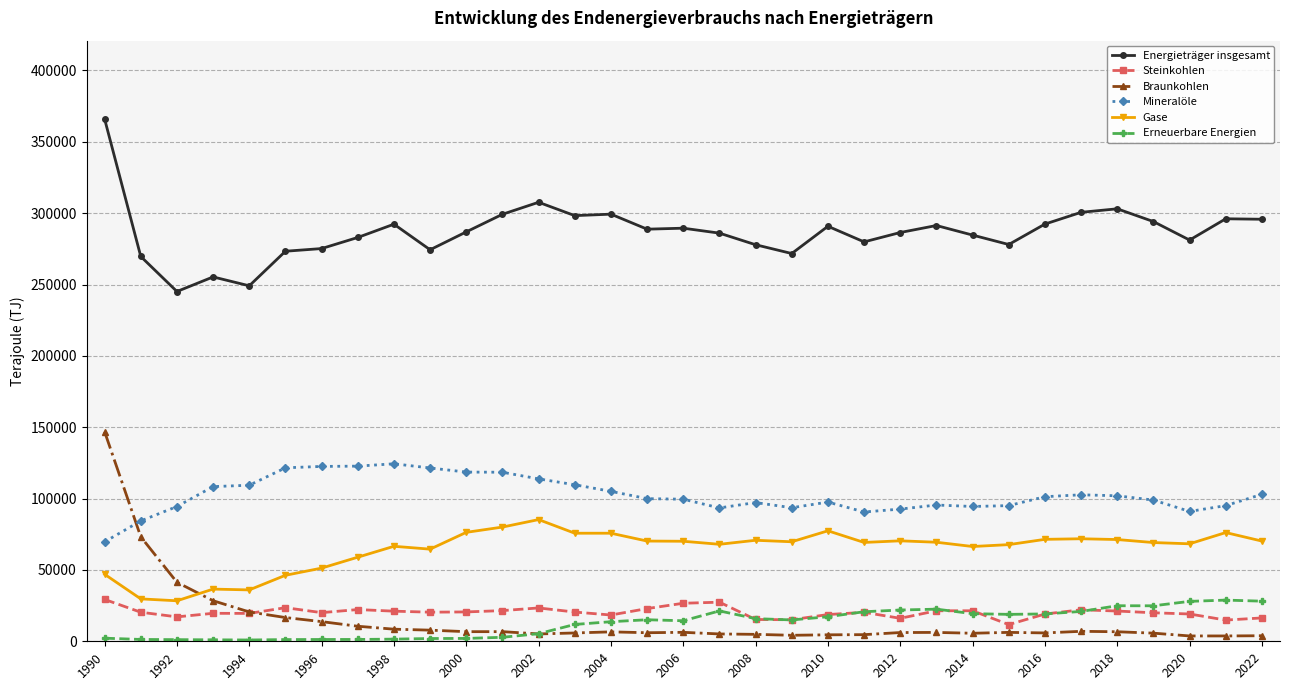

True or false: Mineralöle has more than 2 interior local peaks.

True